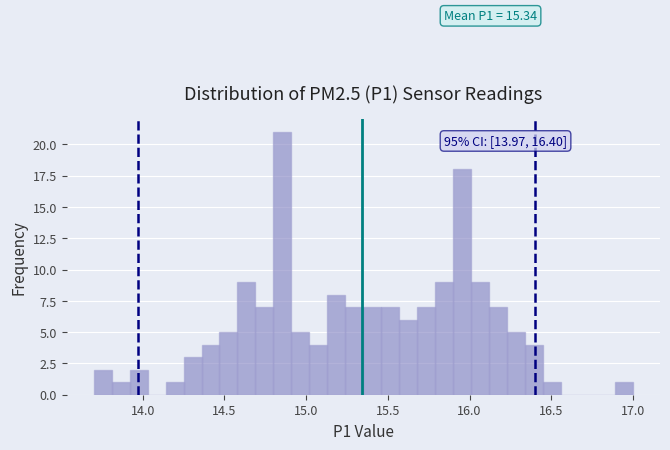

Around what value on the x-axis is the tallest bar? Give the approximate position of its centre, as read against the axis.

14.85